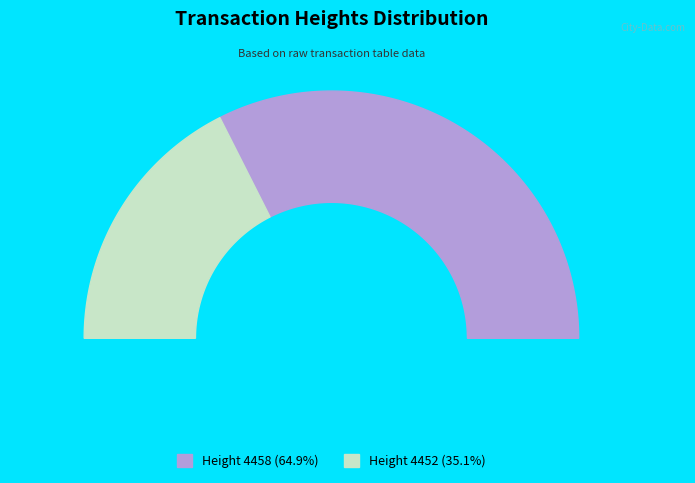

Rank the categories by value from highest to lowest.

4458, 4452